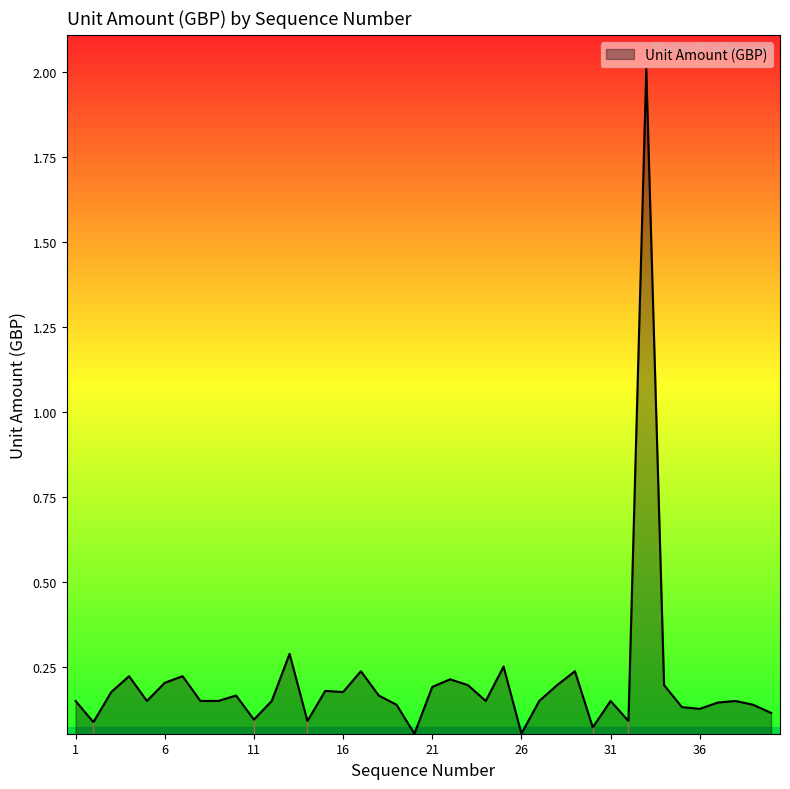

What is the difference between the maximum and minimum values?

2.0